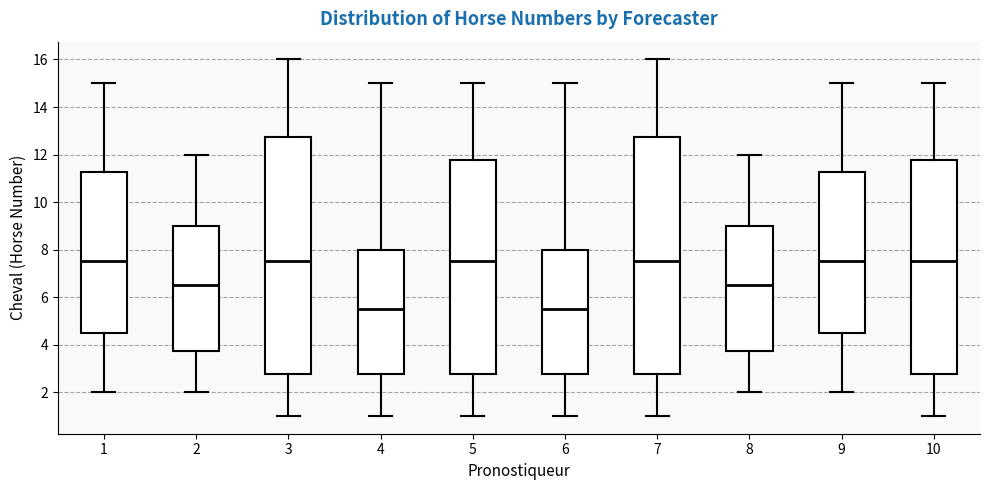

Reading left to right, read every box against the y-axis: the position of its median line, the range the box covers, and the ends of its whiskers. The values are not printed on the chart, so give them approximately, as read against the axis.

1: median 7.6, box 4.6 to 11.2, whiskers 2.0 to 15.0
2: median 6.6, box 3.8 to 9.0, whiskers 2.0 to 12.0
3: median 7.6, box 2.8 to 12.8, whiskers 1.0 to 16.0
4: median 5.6, box 2.8 to 8.0, whiskers 1.0 to 15.0
5: median 7.6, box 2.8 to 11.8, whiskers 1.0 to 15.0
6: median 5.6, box 2.8 to 8.0, whiskers 1.0 to 15.0
7: median 7.6, box 2.8 to 12.8, whiskers 1.0 to 16.0
8: median 6.6, box 3.8 to 9.0, whiskers 2.0 to 12.0
9: median 7.6, box 4.6 to 11.2, whiskers 2.0 to 15.0
10: median 7.6, box 2.8 to 11.8, whiskers 1.0 to 15.0